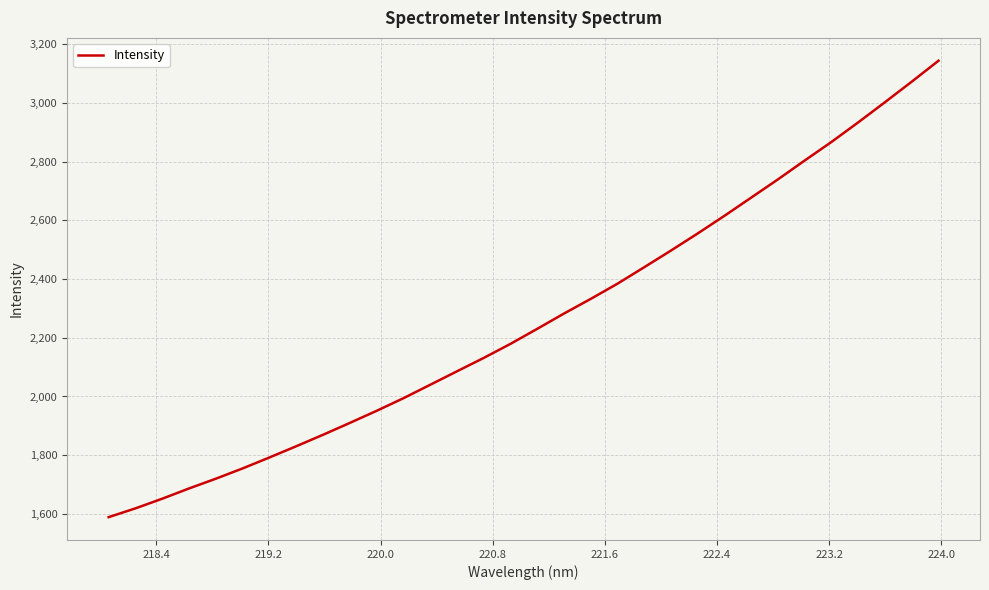

What is the smallest value displayed?

1589.0